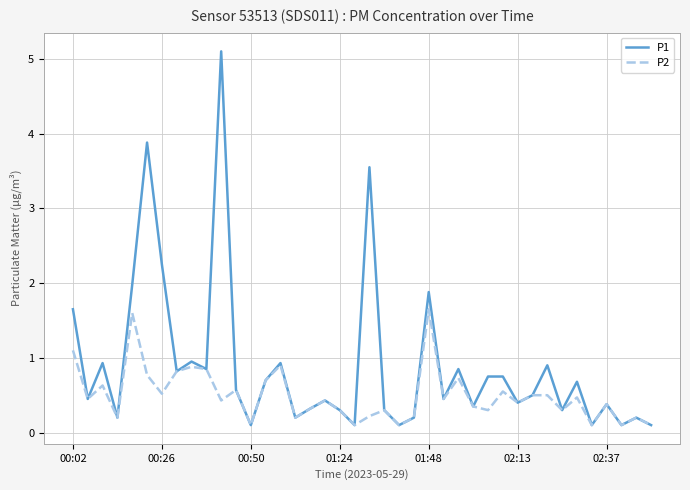

What is the highest value of the P1 series?

5.1